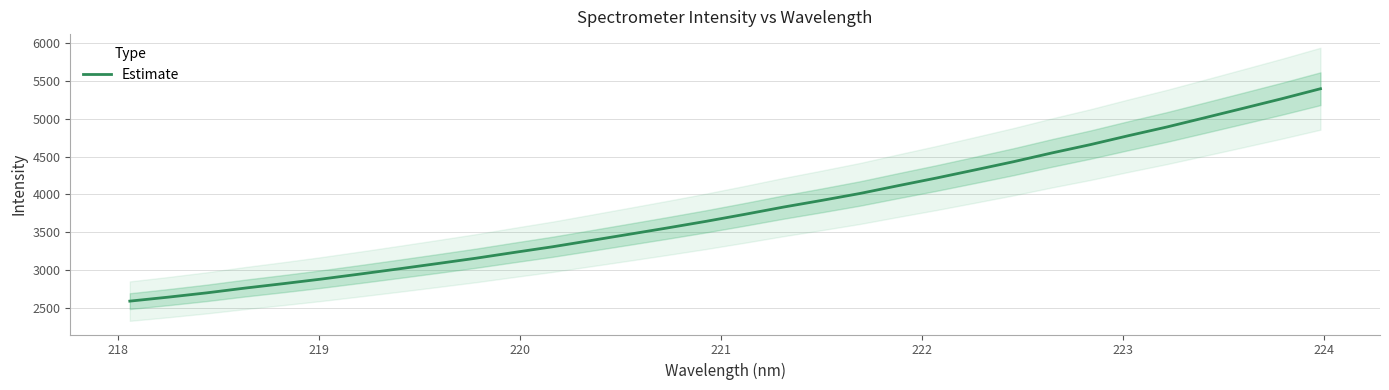

Reading left to right, extract all data points from this chart.

2596.3	2648.6	2705.0	2768.1	2826.7	2887.7	2953.5	3021.2	3090.4	3161.0	3237.3	3312.0	3394.3	3477.2	3560.9	3647.2	3738.7	3833.5	3921.8	4013.3	4116.4	4217.6	4323.9	4431.5	4546.9	4656.2	4774.6	4888.9	5012.2	5136.4	5261.5	5392.2